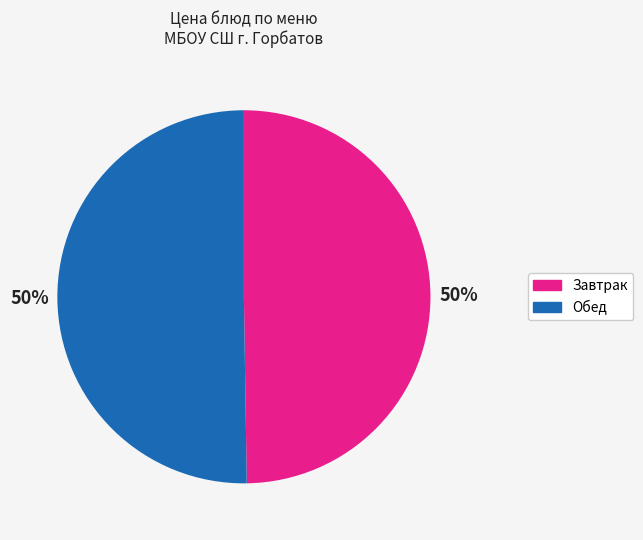

How many slices are in this pie chart?

2